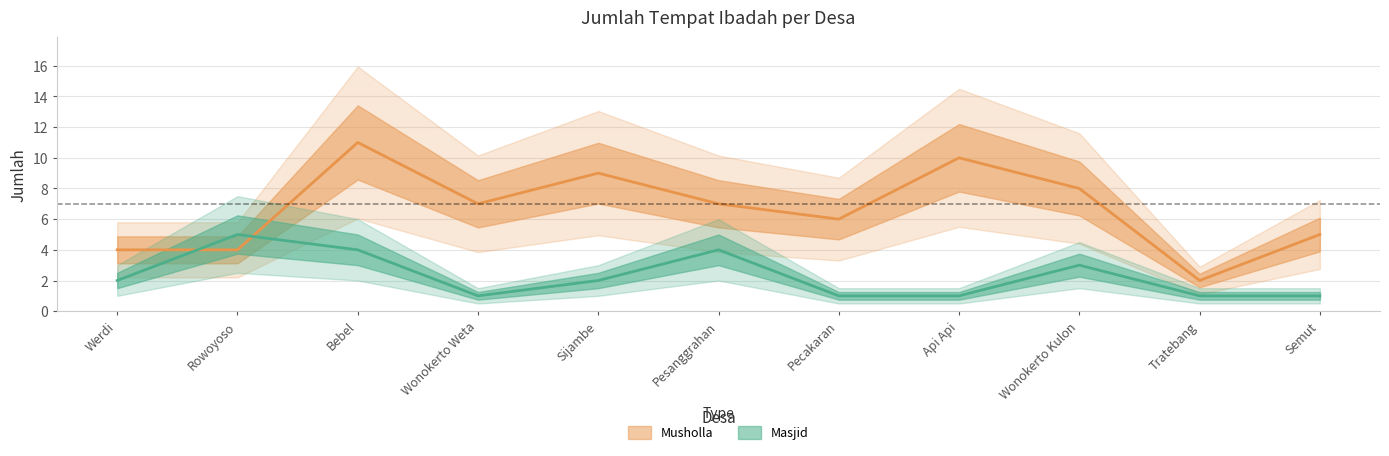

At which label does Masjid reach its minimum?

Wonokerto Weta